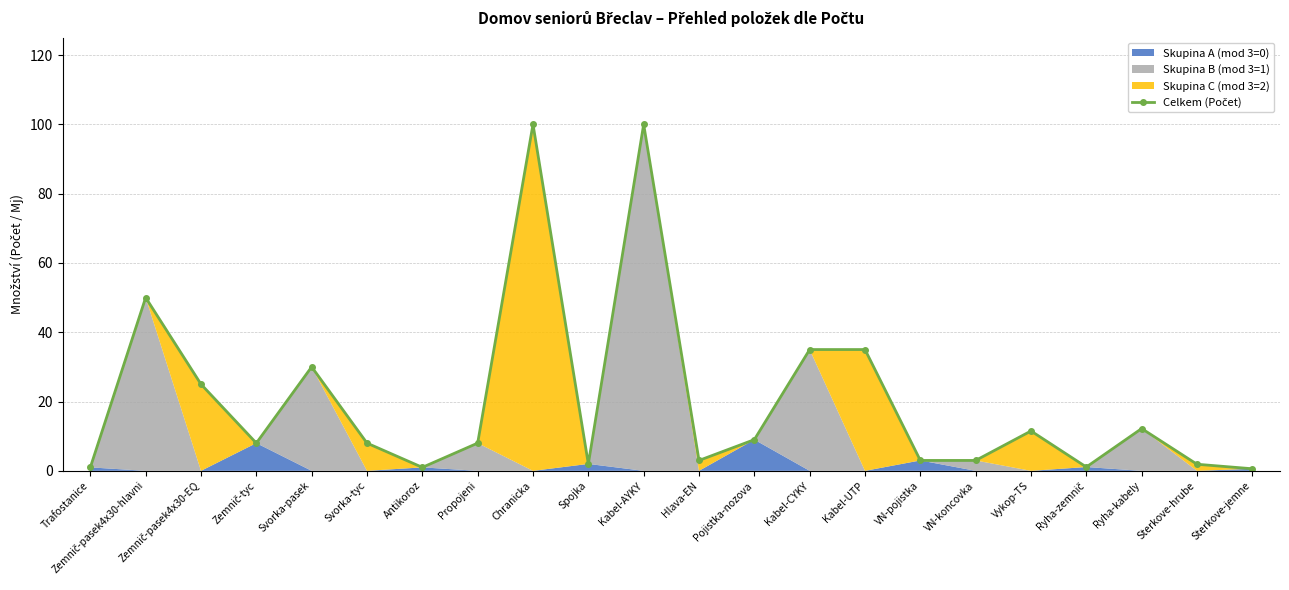

True or false: the data shows 8.0 at Propojeni.

True